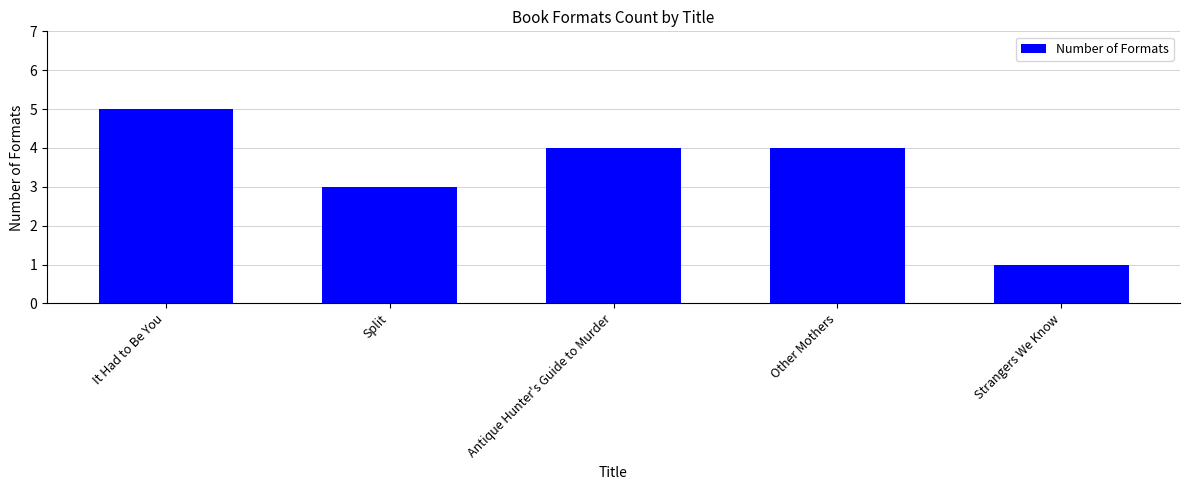

Count the number of categories in the chart.

5